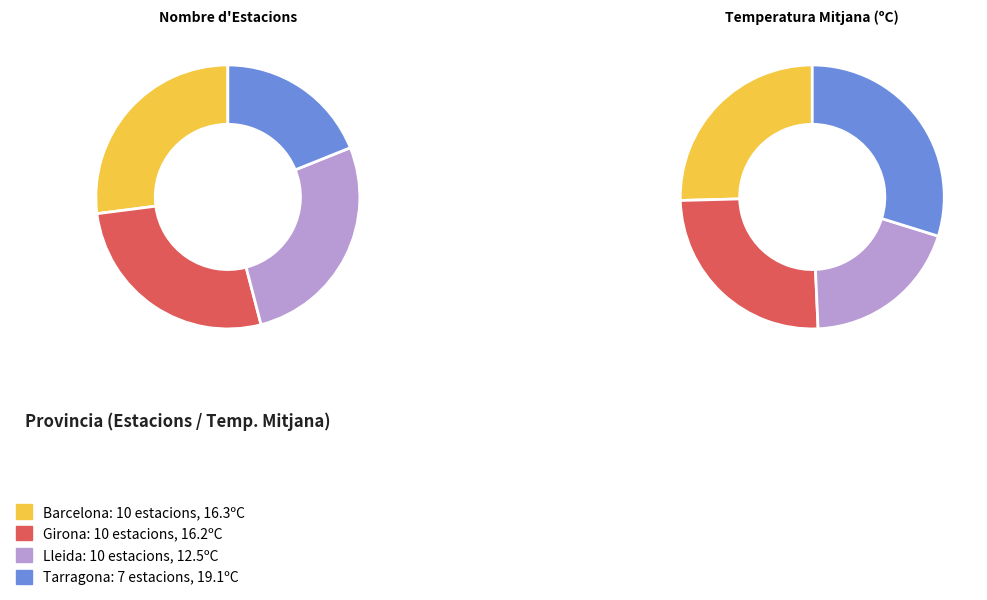

Rank the categories by value from lowest to highest.

Tarragona, Barcelona, Girona, Lleida